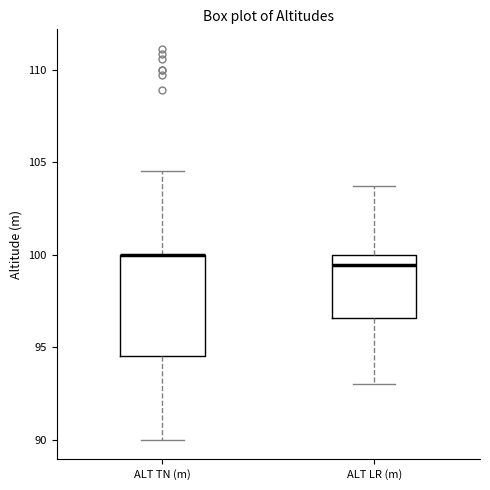

Reading left to right, read every box against the y-axis: the position of its median line, the range the box covers, and the ends of its whiskers. The values are not printed on the chart, so give them approximately, as read against the axis.

ALT TN (m): median 100.0 (drawn on the box's upper edge), box 94.5 to 100.0, whiskers 90.0 to 104.5
ALT LR (m): median 99.5, box 96.5 to 100.0, whiskers 93.0 to 103.5